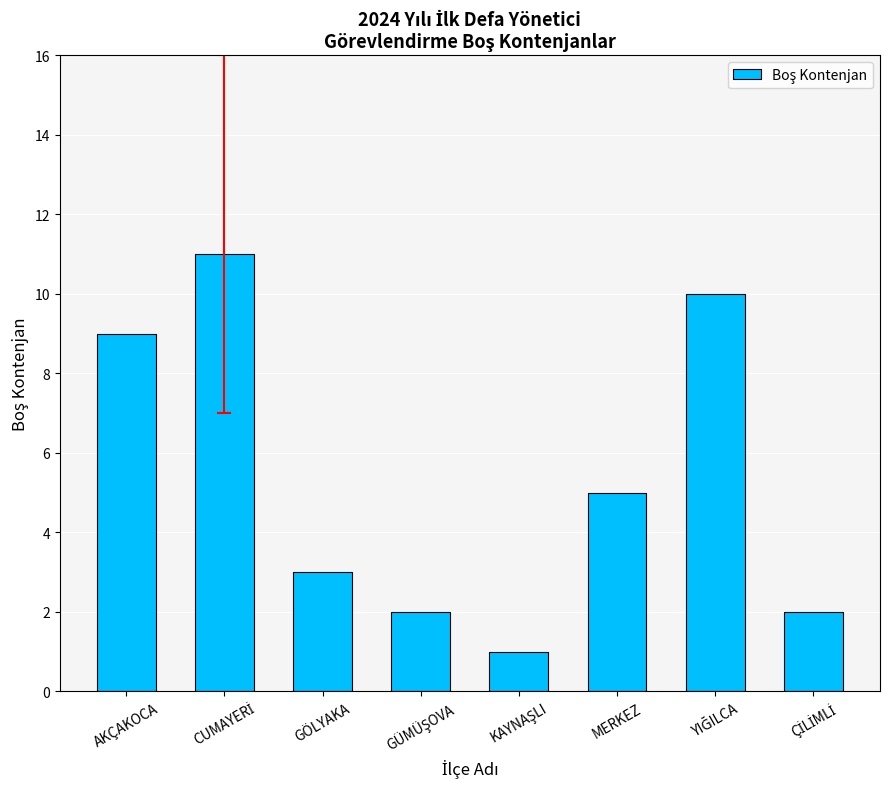

Reading left to right, list all the values displayed in this chart.

9	11	3	2	1	5	10	2